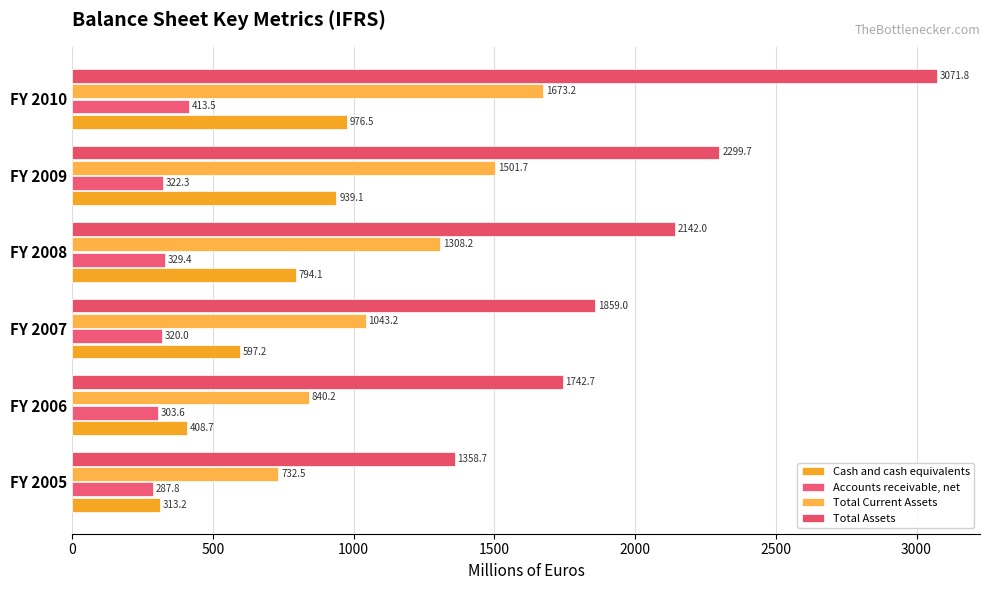

How many values in the Accounts receivable, net series are below 322?

3